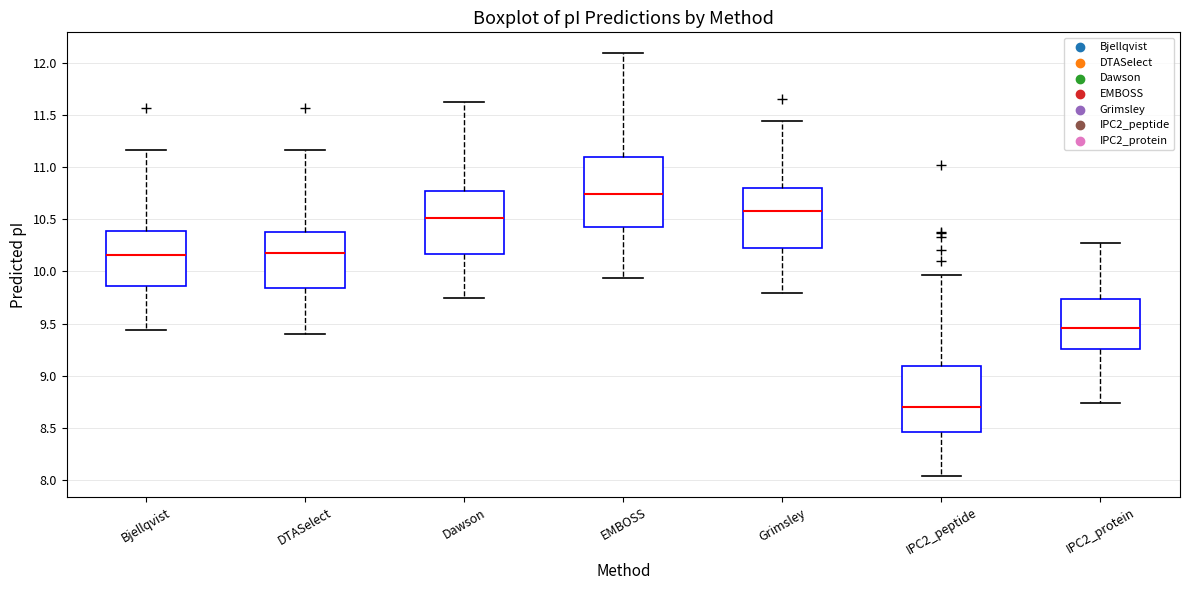

Which box's median line is the highest?

EMBOSS